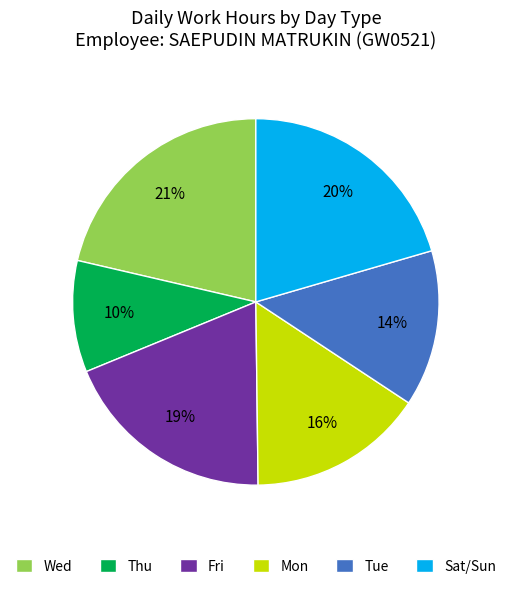

Does Tue account for over 50% of the chart?

No